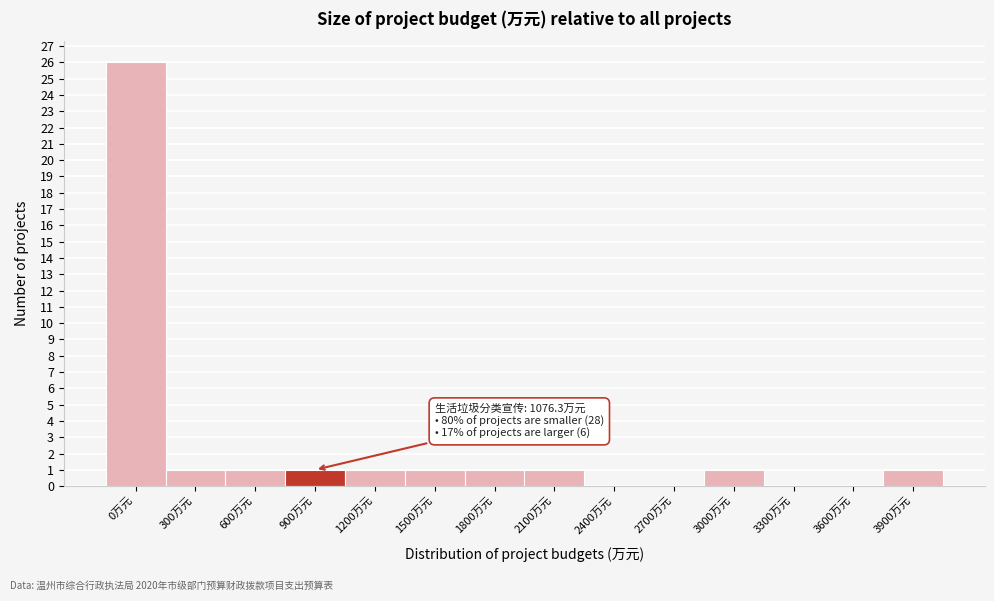

Reading right to left, transcribe all the data shown in this chart.

3900万元=1	3600万元=0	3300万元=0	3000万元=1	2700万元=0	2400万元=0	2100万元=1	1800万元=1	1500万元=1	1200万元=1	900万元=1	600万元=1	300万元=1	0万元=26